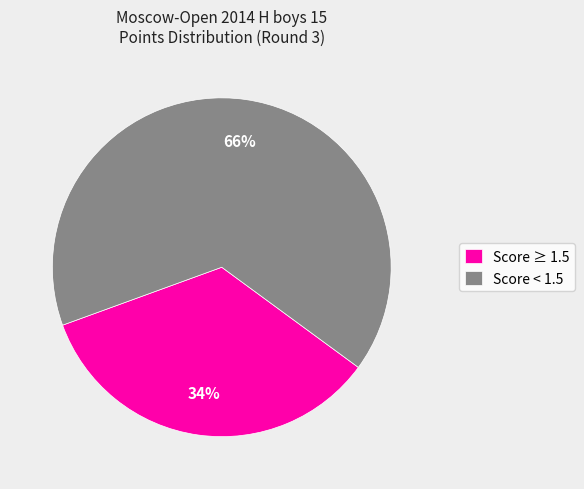

Do Score < 1.5 and Score ≥ 1.5 together represent more than half of the pie?

Yes